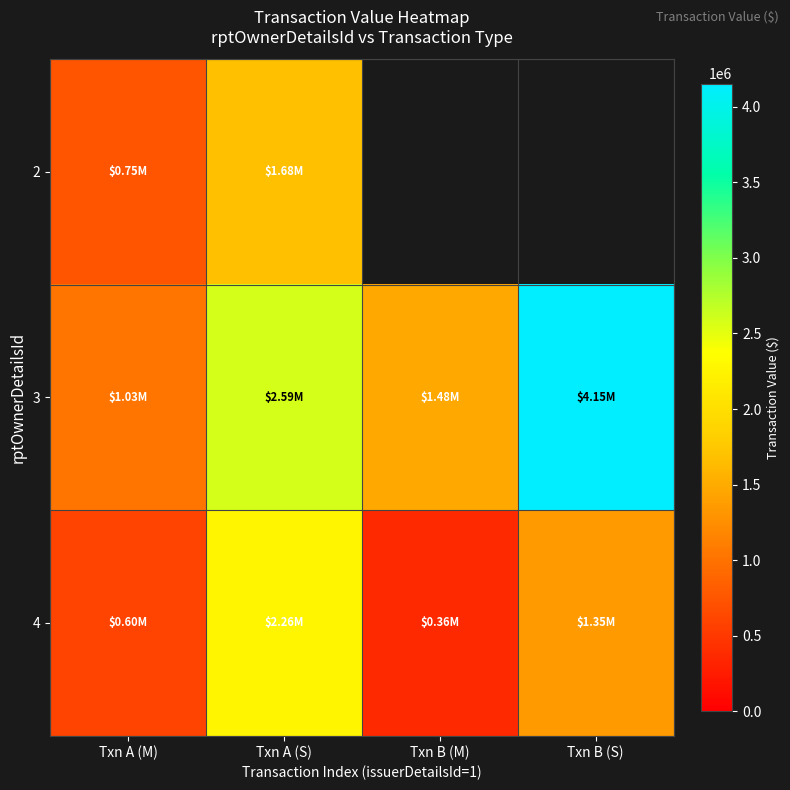

What is the sum of all 4 values?

4565421.0